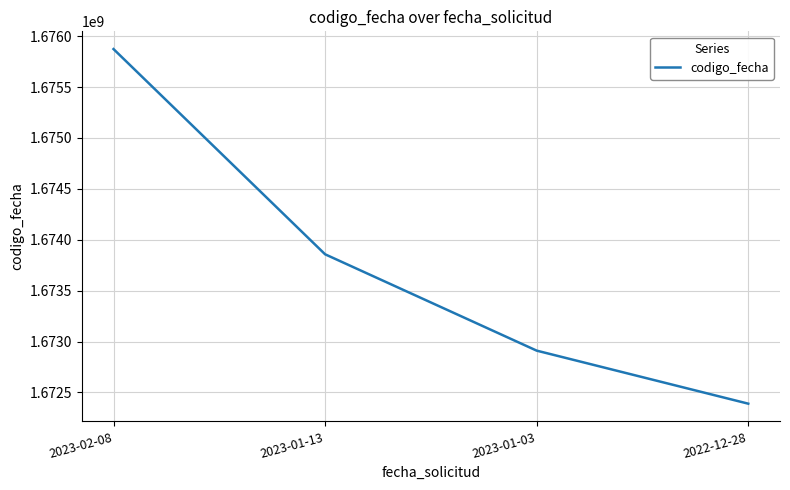

Does the chart display data point markers on the line(s)?

No